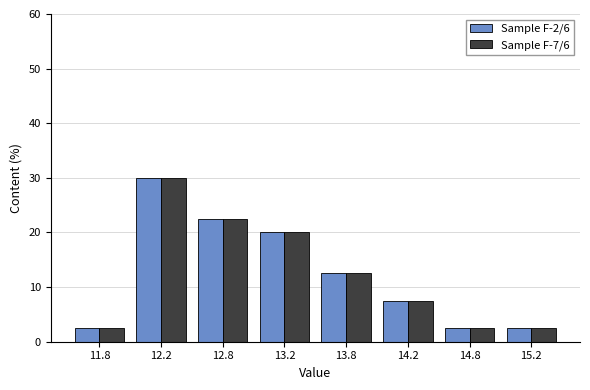

Reading right to left, transcribe all the data shown in this chart.

Sample F-2/6: 2.5	2.5	7.5	12.5	20.0	22.5	30.0	2.5
Sample F-7/6: 2.5	2.5	7.5	12.5	20.0	22.5	30.0	2.5